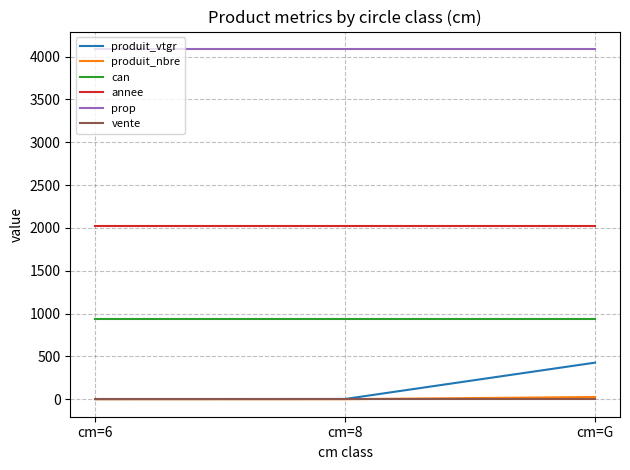

What are all the series names shown in the legend?

produit_vtgr, produit_nbre, can, annee, prop, vente